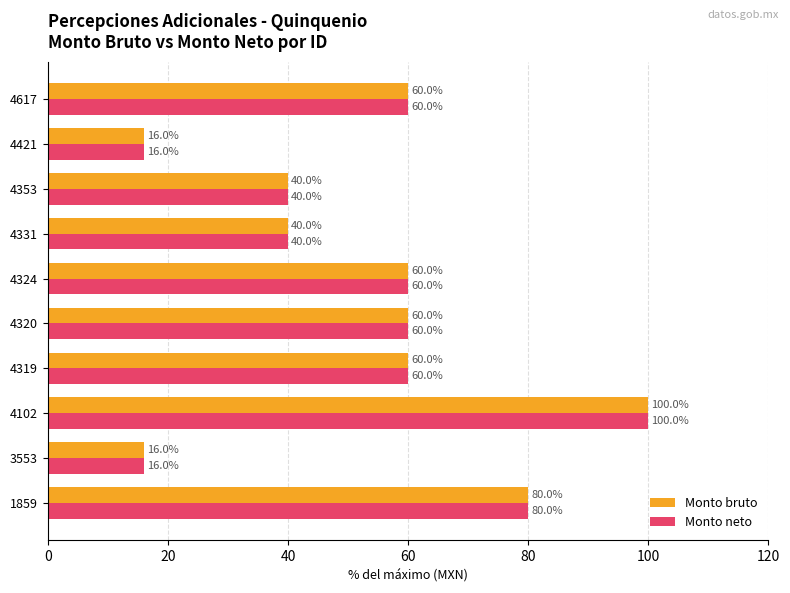

True or false: Monto bruto has a value of 40.0 at 4331.

True